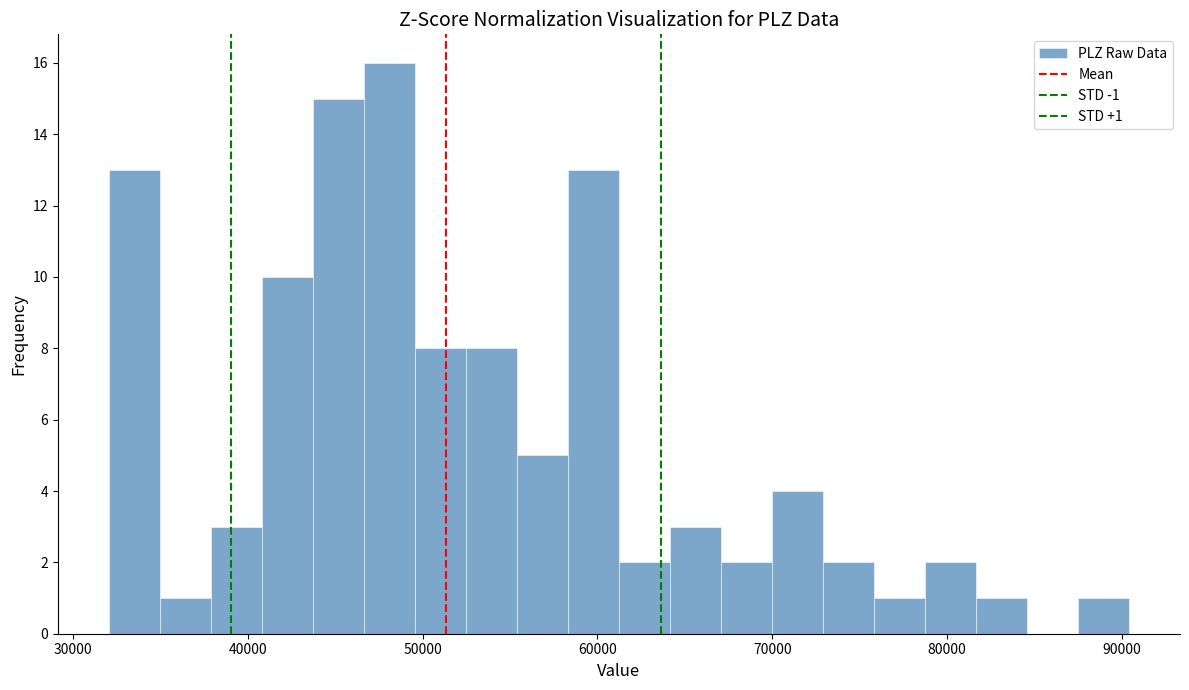

Read against the x-axis, roughly where is the centre of the tallest bar?

48000